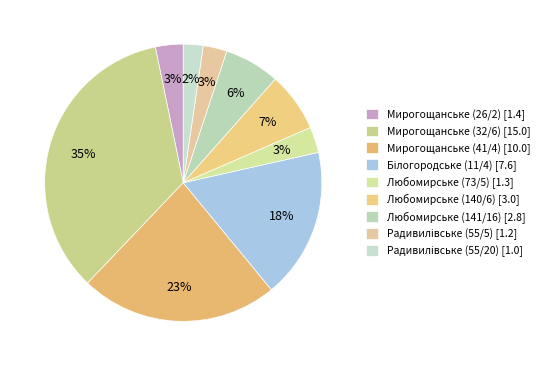

Is it true that Мирогощанське (32/6) is 26% of the pie?

False